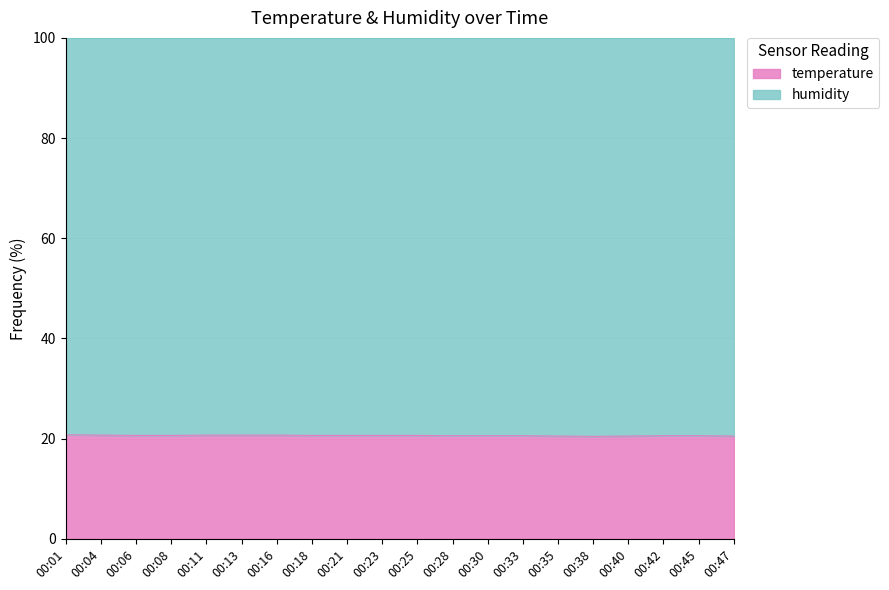

What is the sum of the values at 00:04 and 00:01?

41.5